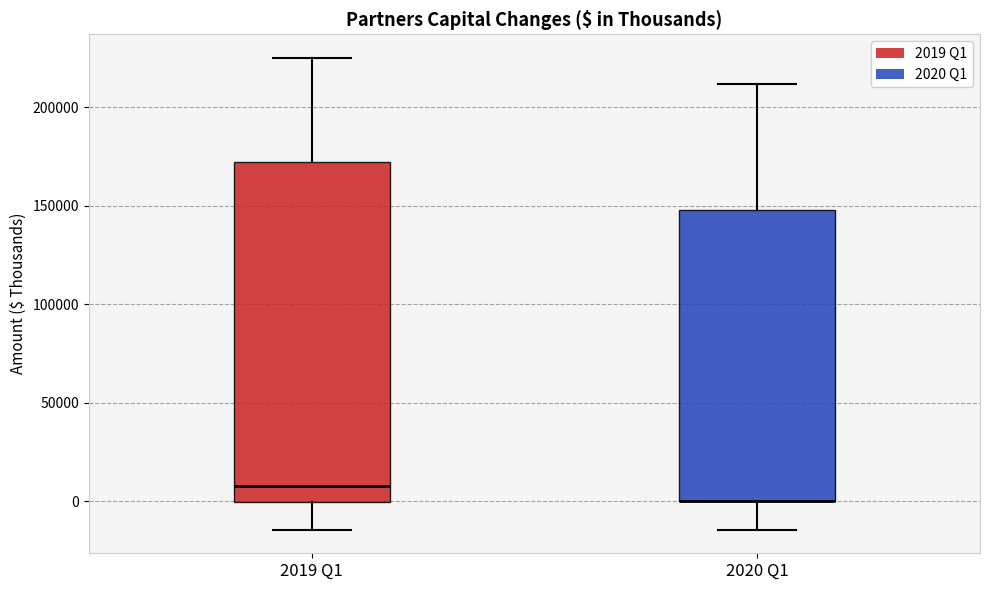

Comparing the boxes themselves (not the whiskers), which one is the tallest?

2019 Q1